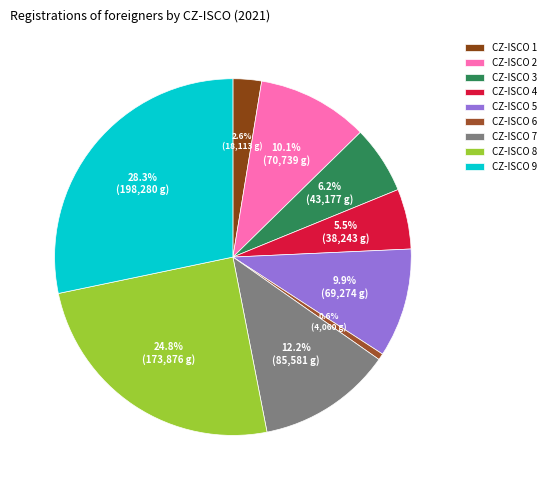

True or false: CZ-ISCO 2 accounts for 10% of the total.

True